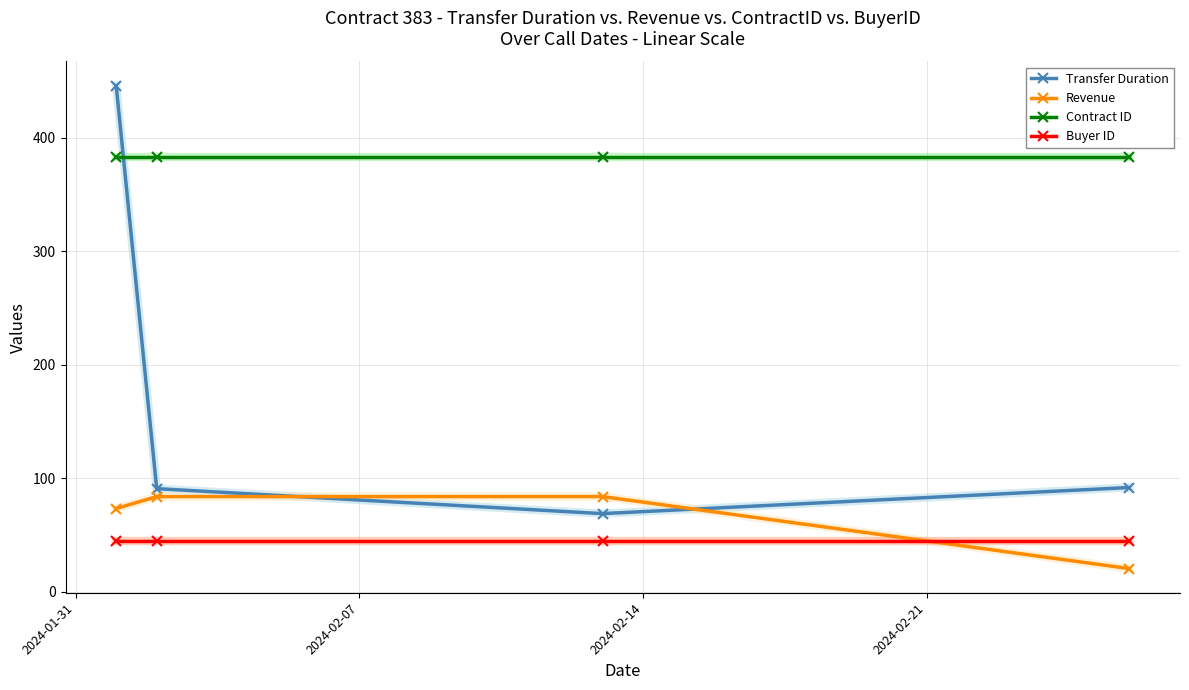

What are all the series names shown in the legend?

Transfer Duration, Revenue, Contract ID, Buyer ID